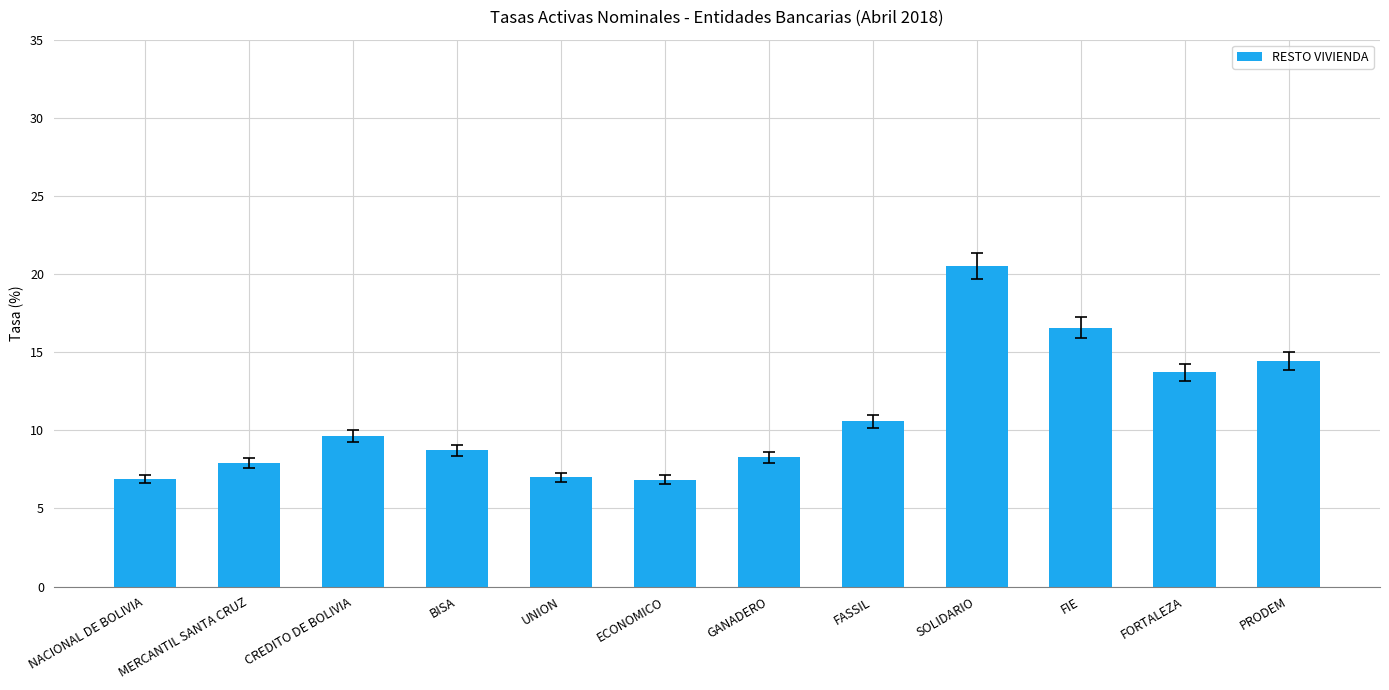

Read the value at PRODEM.

14.4